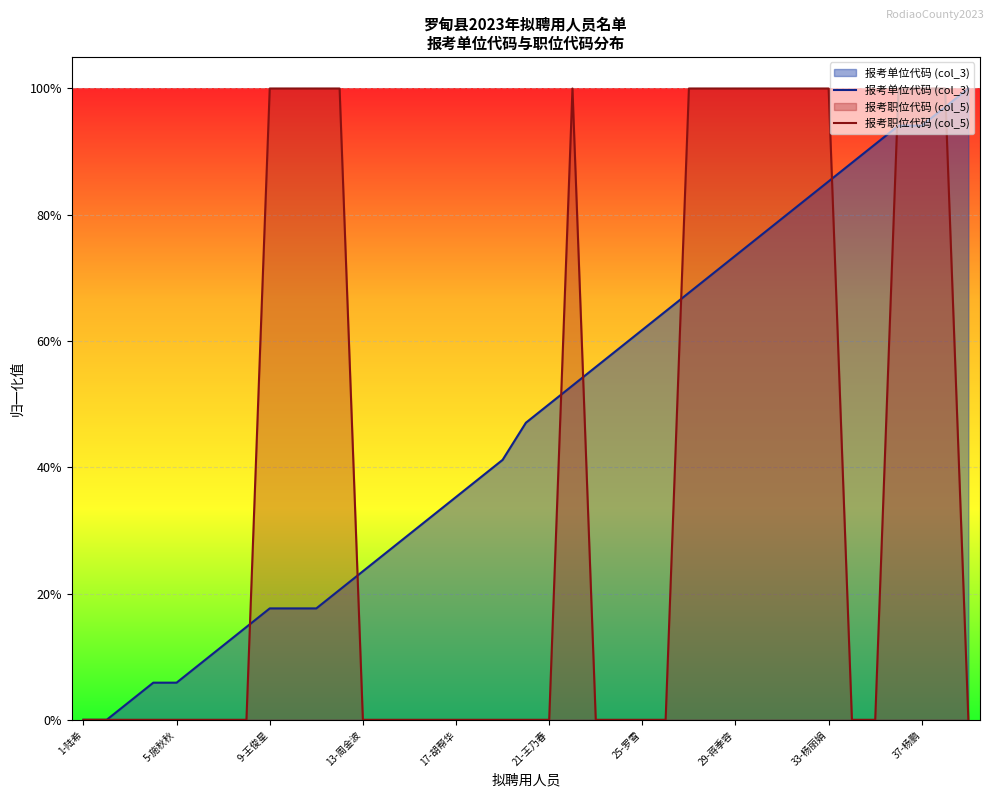

What is the difference between the maximum and second lowest values in the col_5 series?

1.0